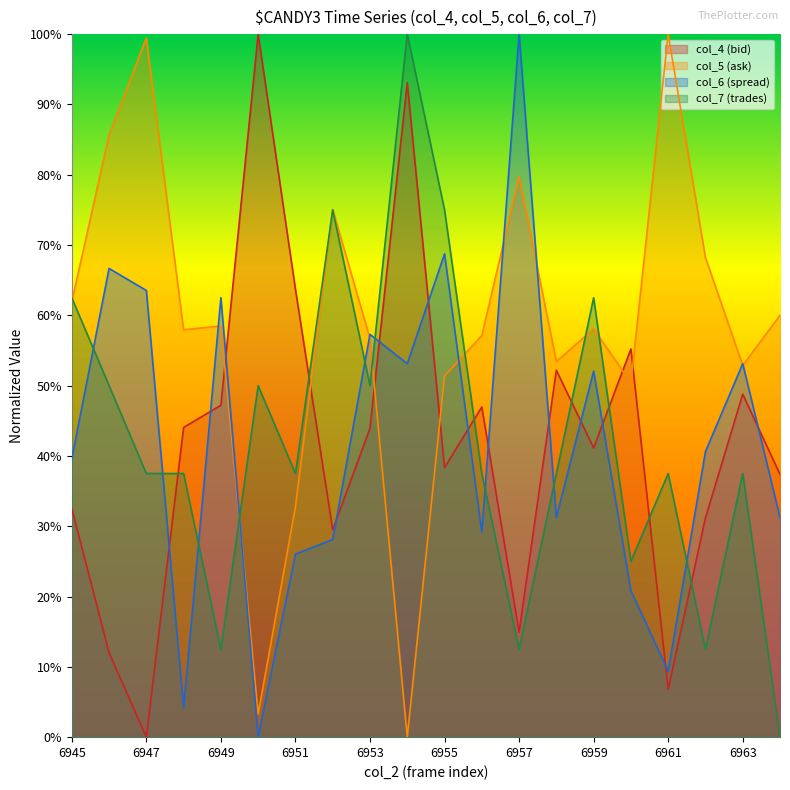

Does the chart display data point markers on the line(s)?

No